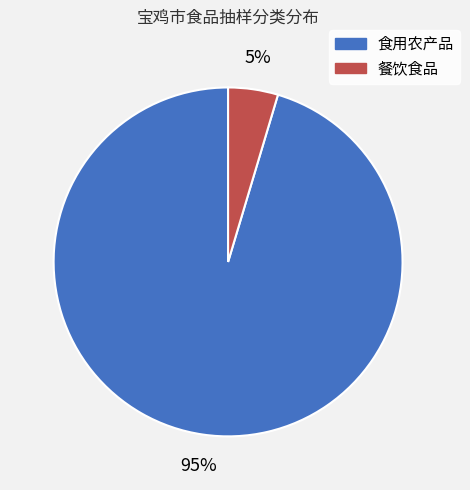

Do 食用农产品 and 餐饮食品 together represent more than half of the pie?

Yes